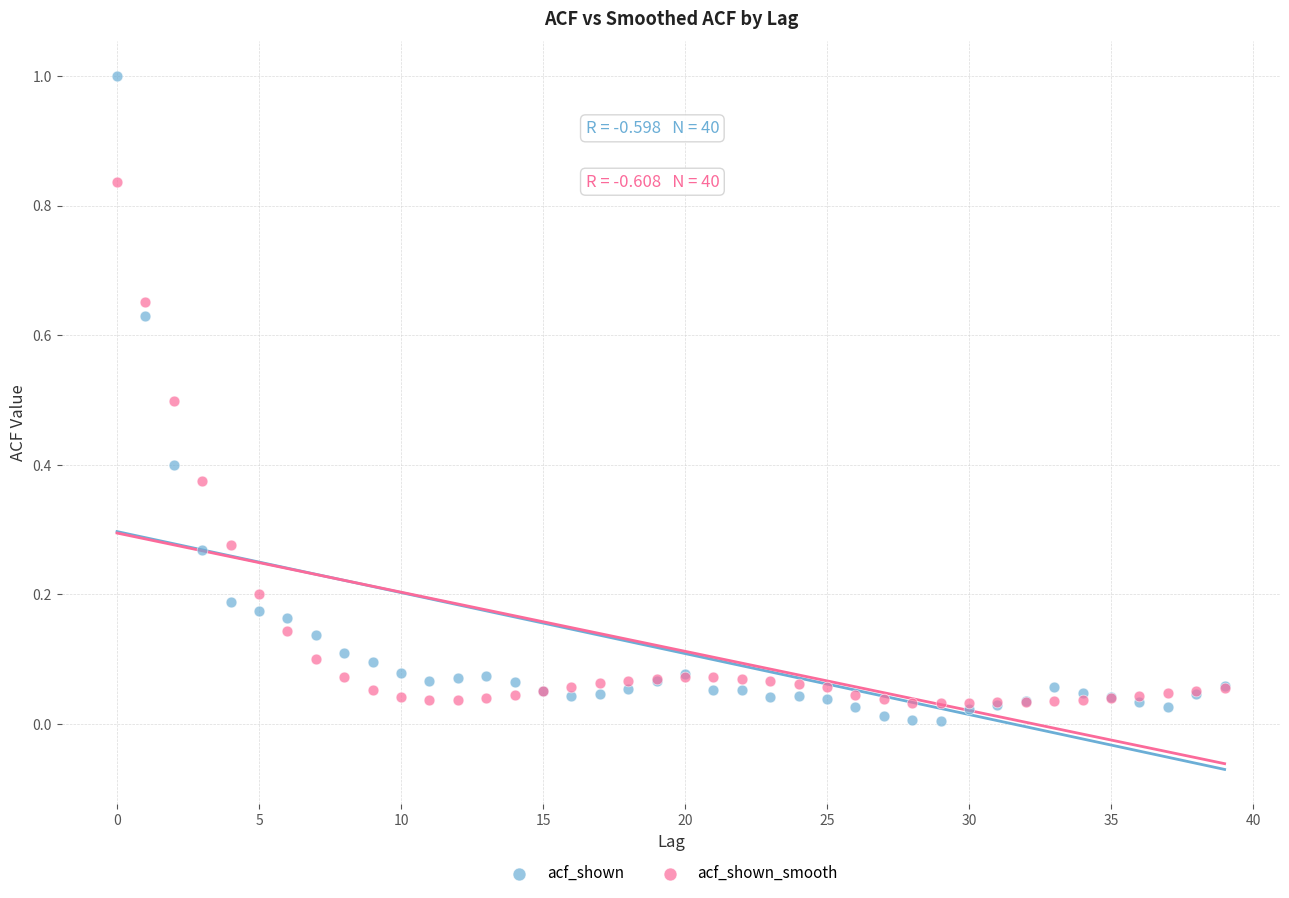

Which series contains the lowest Y value?

acf_shown